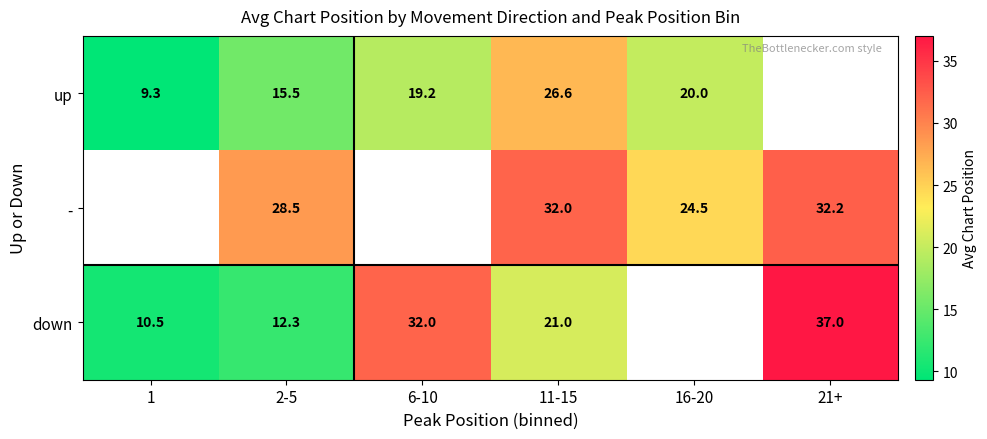

At how many categories does at least one series exceed 28?

4